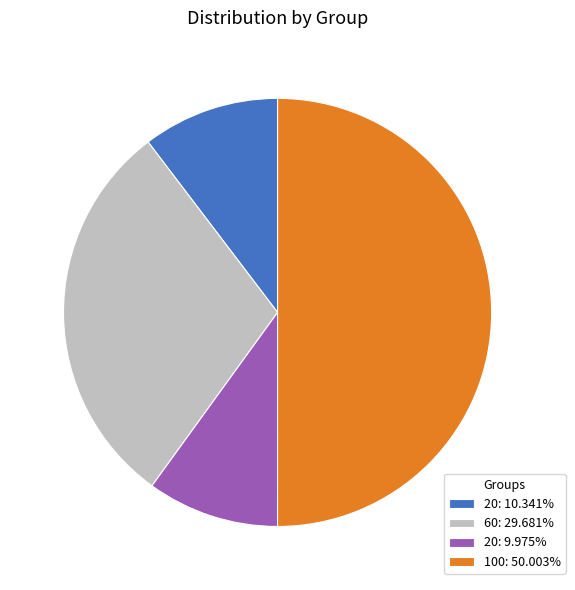

Is the sum of 100: 50.003% and 20: 10.341% greater than half?

Yes